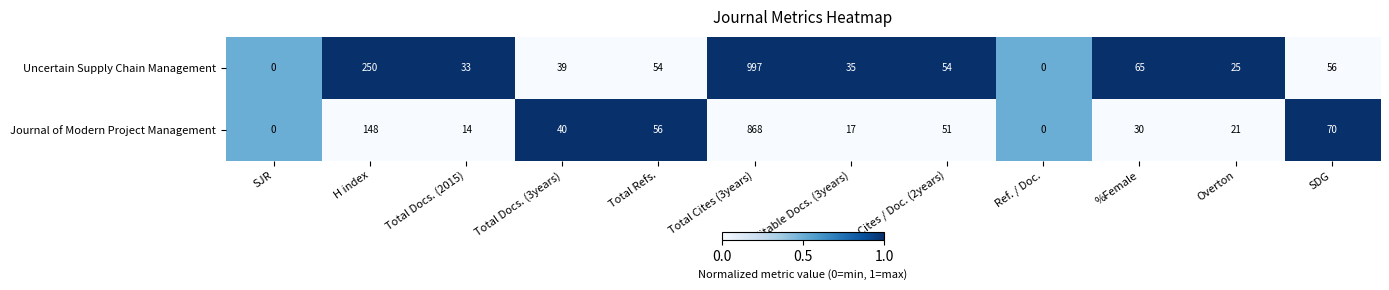

What is the difference between the maximum and minimum values in the Uncertain Supply Chain Management series?

997